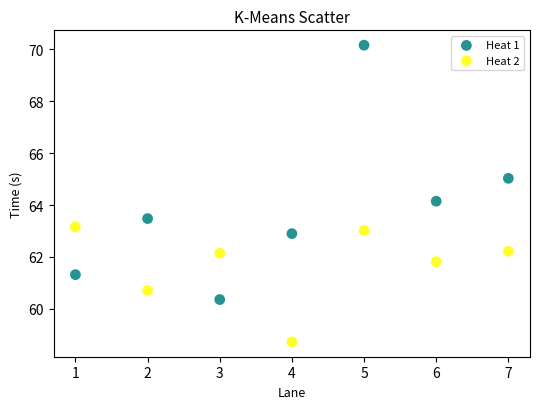

Which series has the widest spread of Y values?

Heat 1